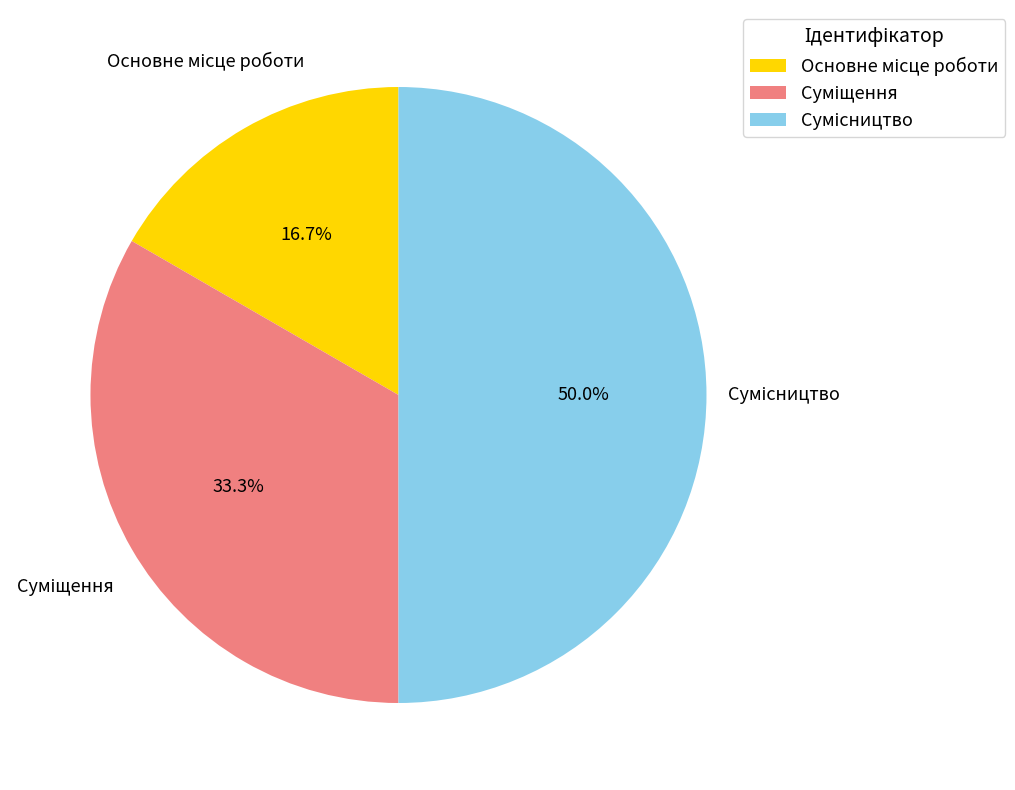

What percentage do Основне місце роботи and Сумісництво together represent?

66.7%